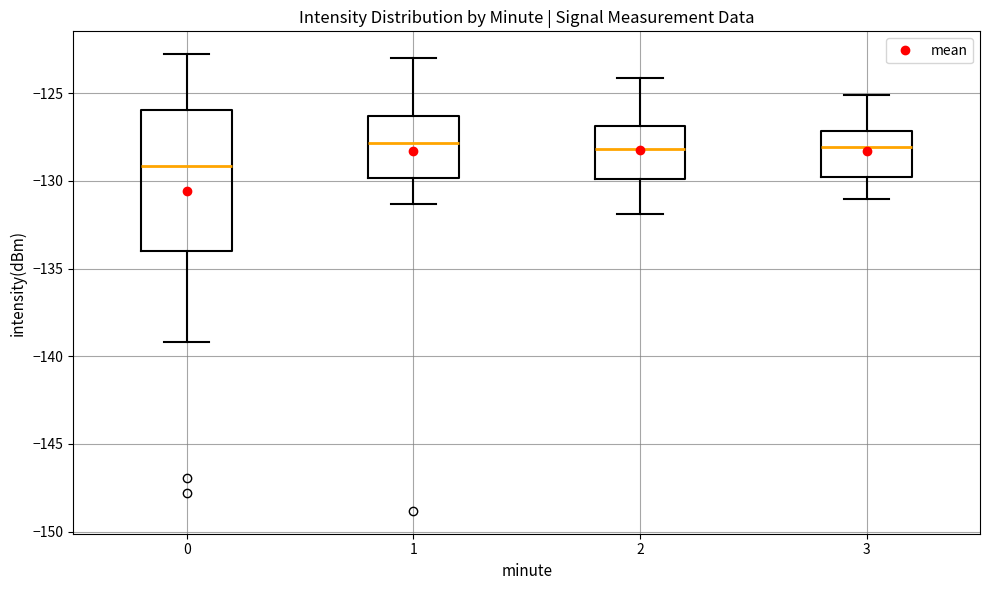

Reading left to right, transcribe this box plot: for each box, give where its median line is, the range the box spans, and where its two whiskers end, as read against the y-axis. The values are not printed on the chart, so give them approximately, as read against the axis.

0: median -129.0, box -134.0 to -126.0, whiskers -139.0 to -123.0
1: median -128.0, box -130.0 to -126.5, whiskers -131.5 to -123.0
2: median -128.0, box -130.0 to -127.0, whiskers -132.0 to -124.0
3: median -128.0, box -130.0 to -127.0, whiskers -131.0 to -125.0